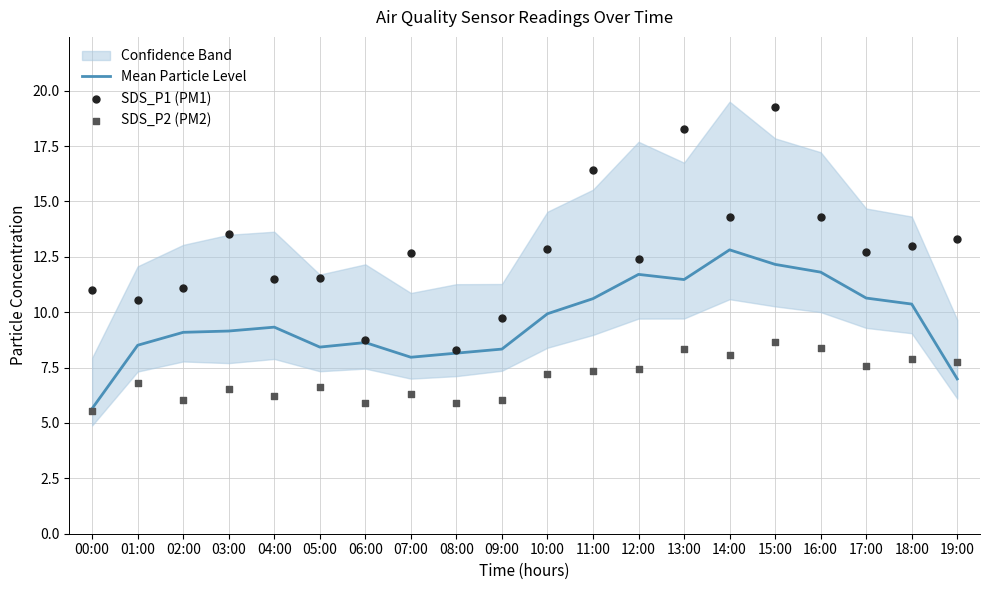

What are all the series names shown in the legend?

Mean Particle Level, SDS_P1 (PM1), SDS_P2 (PM2)